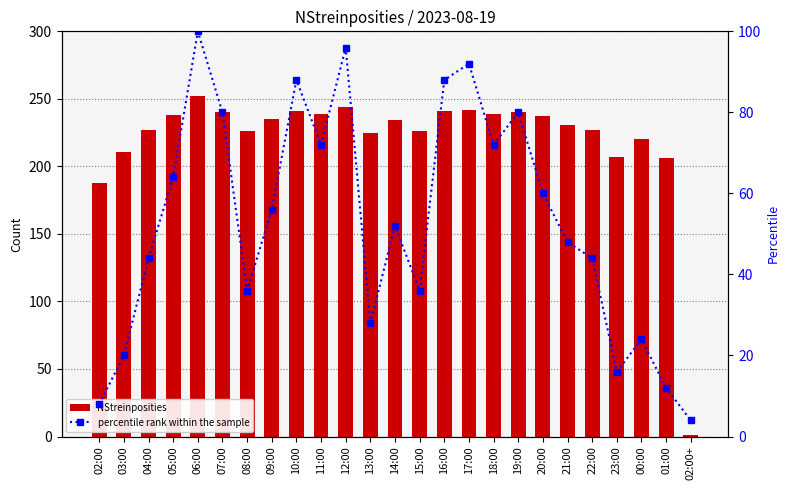

List the labels in order of NStreinposities value, smallest first.

02:00+, 02:00, 01:00, 23:00, 03:00, 00:00, 13:00, 08:00, 15:00, 04:00, 22:00, 21:00, 14:00, 09:00, 20:00, 05:00, 11:00, 18:00, 07:00, 19:00, 10:00, 16:00, 17:00, 12:00, 06:00